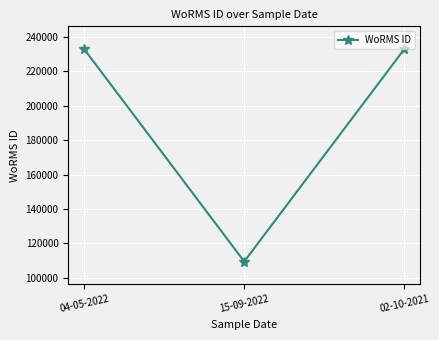

Which has a higher value, 02-10-2021 or 15-09-2022?

02-10-2021